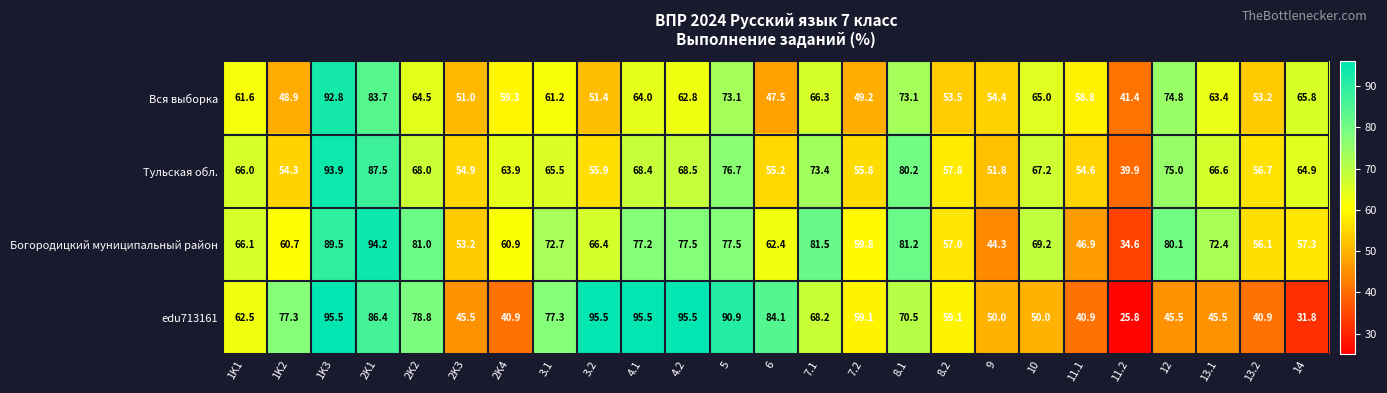

Between 2K2 and 8.2, which series saw the biggest shift?

Богородицкий муниципальный район